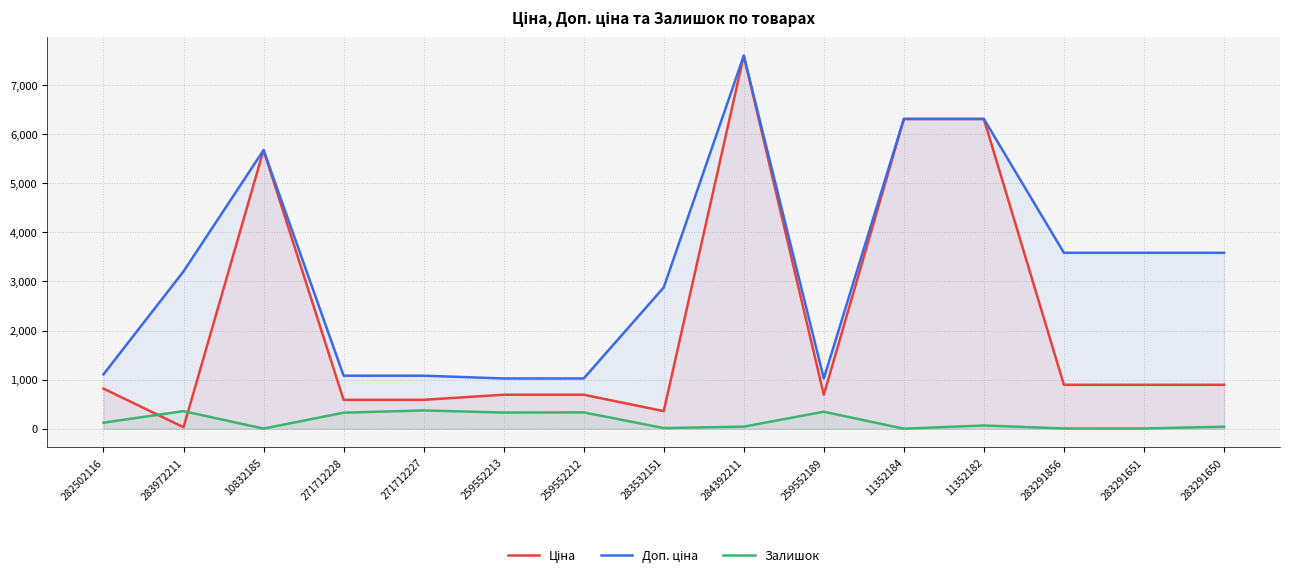

What is the average value of the Залишок series?

159.3